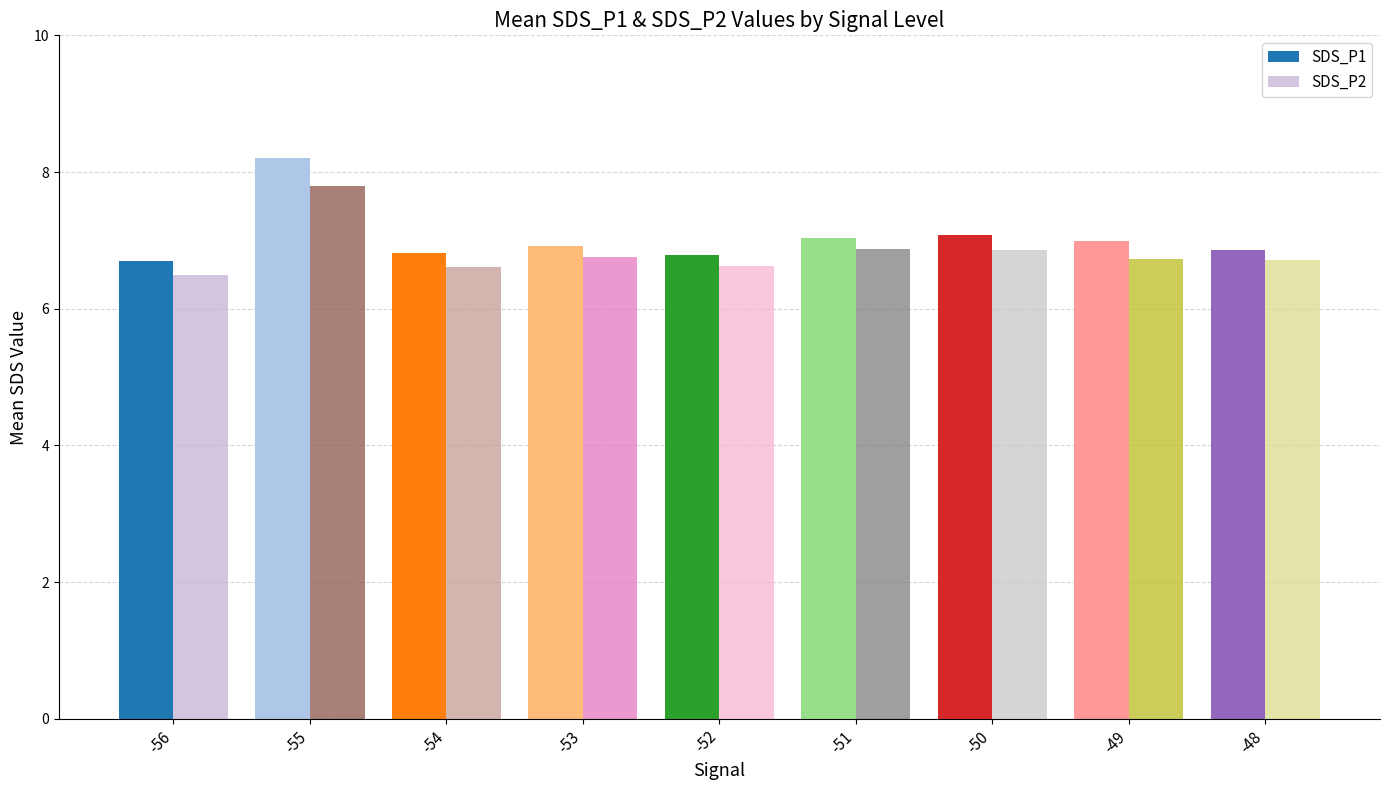

Rank the series at -53 from highest to lowest value.

SDS_P1, SDS_P2